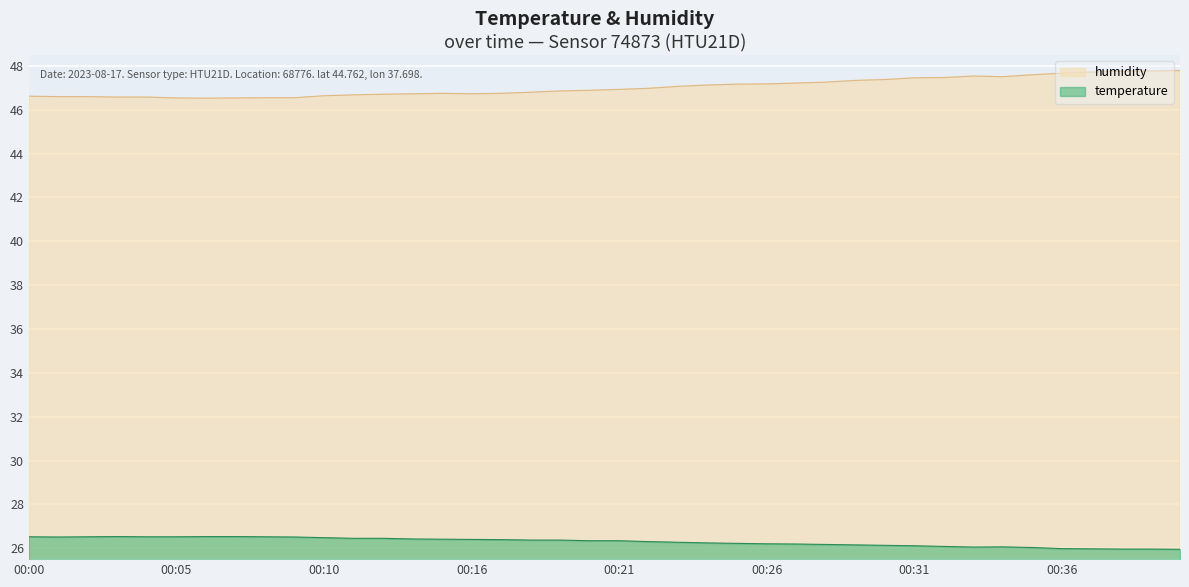

What is the value of the humidity point at the 35th from the left?

47.6